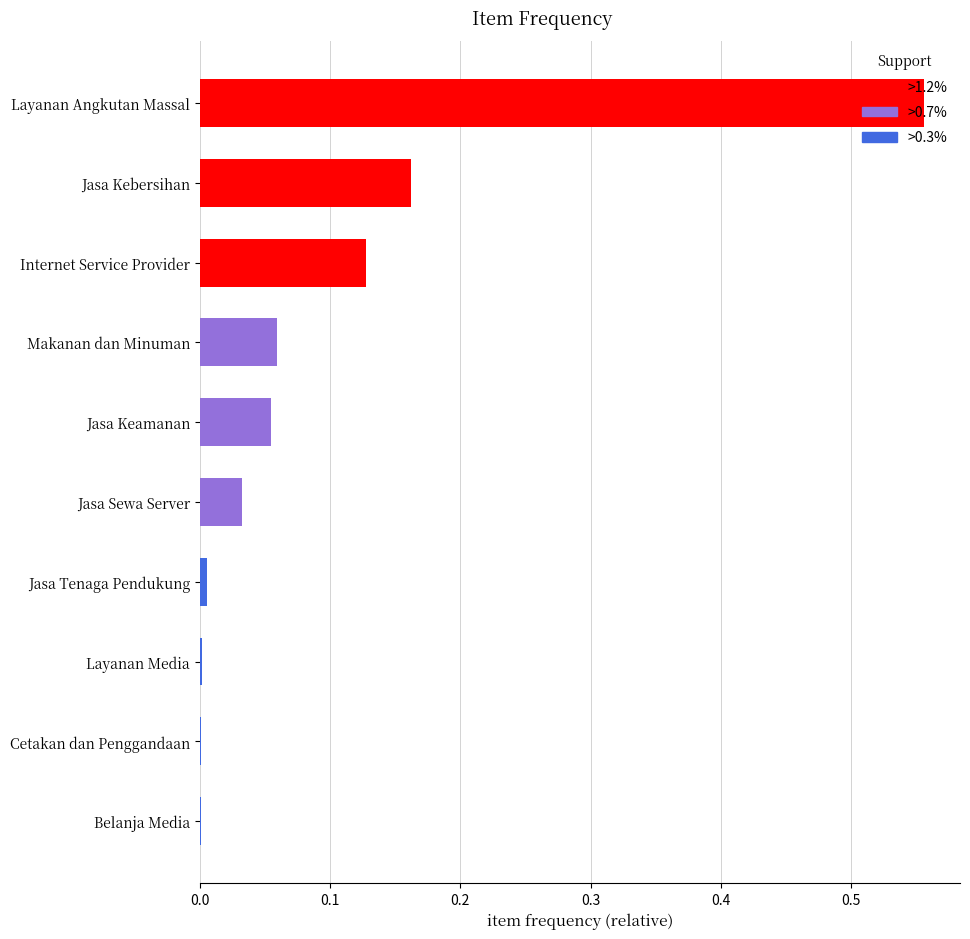

At which category does the chart reach its peak across all series?

Layanan Angkutan Massal